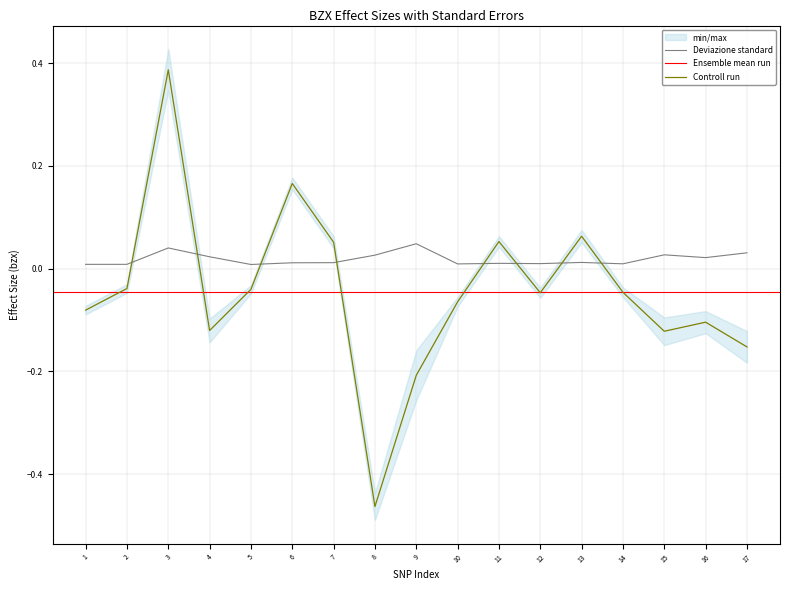

Reading left to right, list all the values displayed in this chart.

bzx: 1=-0.1	2=-0.0	3=0.4	4=-0.1	5=-0.0	6=0.2	7=0.1	8=-0.5	9=-0.2	10=-0.1	11=0.1	12=-0.0	13=0.1	14=-0.0	15=-0.1	16=-0.1	17=-0.2
bzx_se: 1=0.0	2=0.0	3=0.0	4=0.0	5=0.0	6=0.0	7=0.0	8=0.0	9=0.0	10=0.0	11=0.0	12=0.0	13=0.0	14=0.0	15=0.0	16=0.0	17=0.0